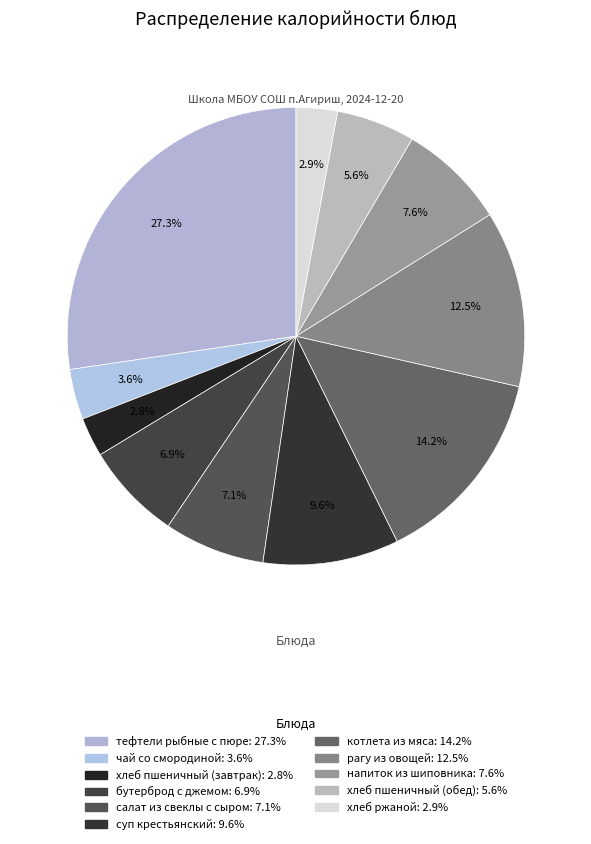

Is there any slice that represents more than half of the pie?

No